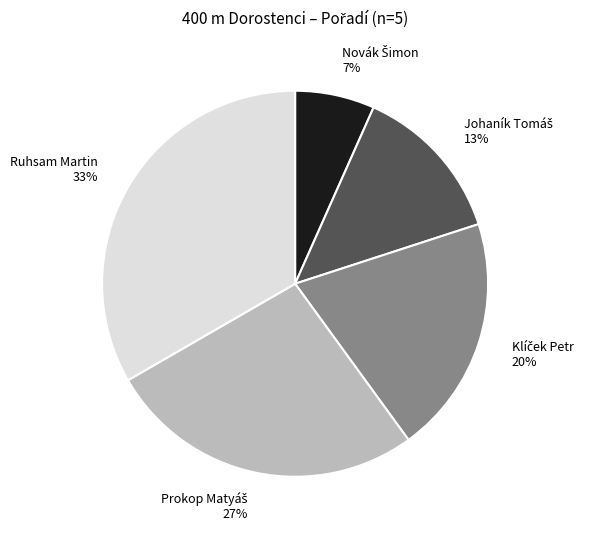

Which slice is the largest?

Ruhsam Martin